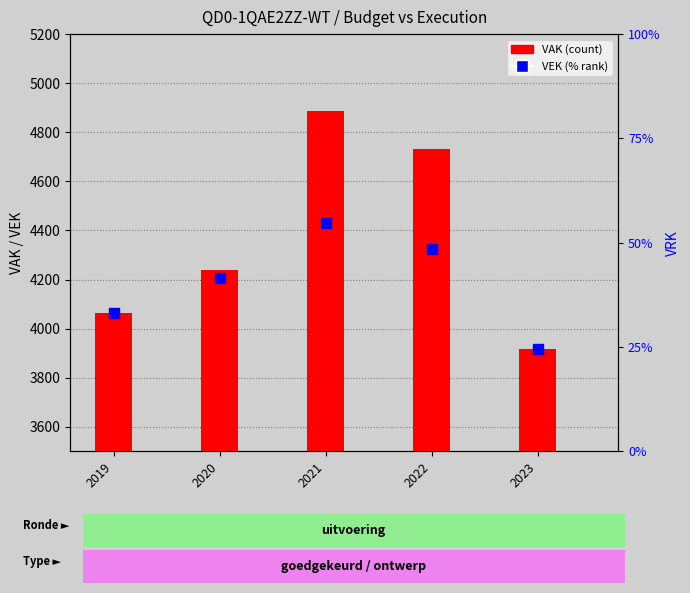

Which series has the largest Y range (max minus min)?

VAK